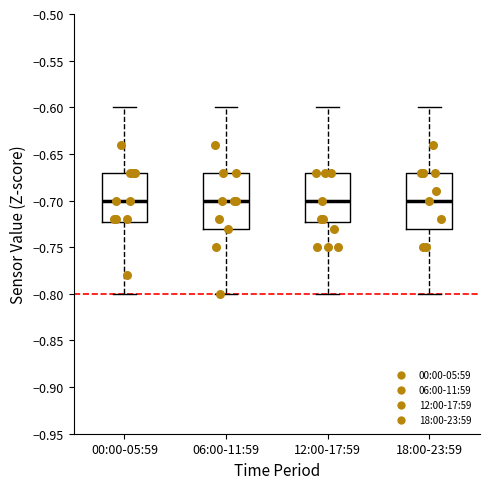

Reading left to right, transcribe this box plot: for each box, give where its median line is, the range the box spans, and where its two whiskers end, as read against the y-axis. The values are not printed on the chart, so give them approximately, as read against the axis.

00:00-05:59: median -0.70, box -0.72 to -0.67, whiskers -0.80 to -0.60
06:00-11:59: median -0.70, box -0.73 to -0.67, whiskers -0.80 to -0.60
12:00-17:59: median -0.70, box -0.72 to -0.67, whiskers -0.80 to -0.60
18:00-23:59: median -0.70, box -0.73 to -0.67, whiskers -0.80 to -0.60